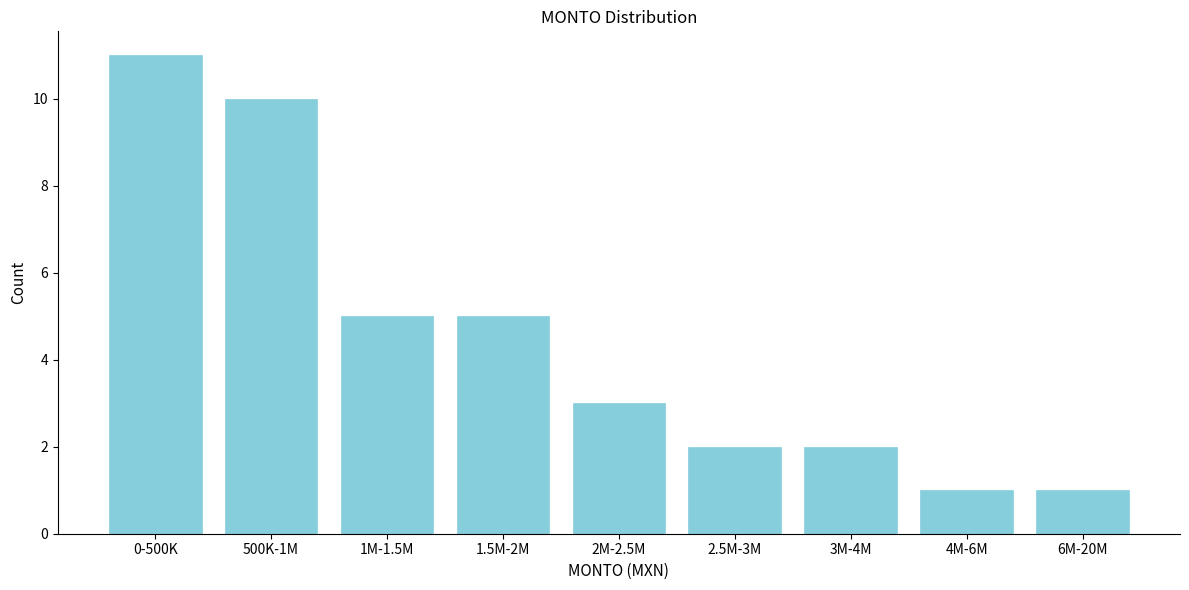

Reading left to right, what are all the values shown in this chart?

0-500K=11	500K-1M=10	1M-1.5M=5	1.5M-2M=5	2M-2.5M=3	2.5M-3M=2	3M-4M=2	4M-6M=1	6M-20M=1